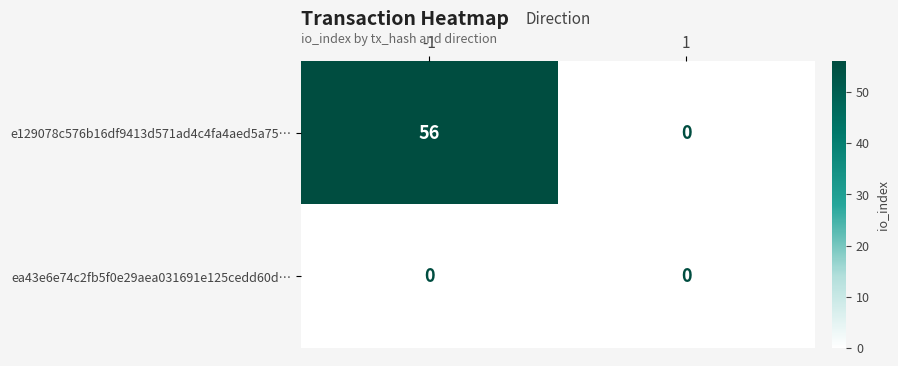

Count the number of data series in this chart.

2